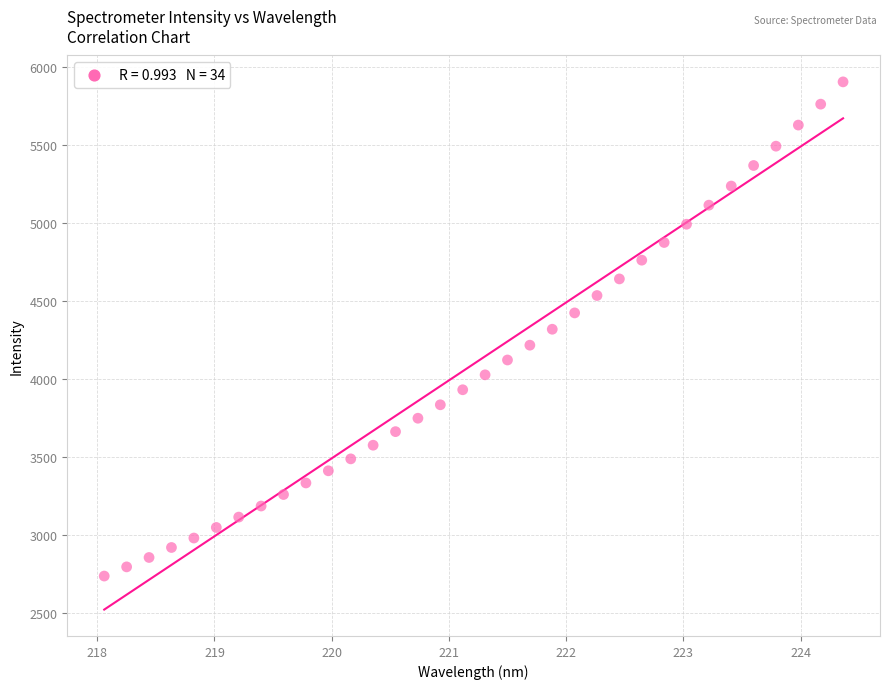

What is the range of X values (max minus min)?

6.3